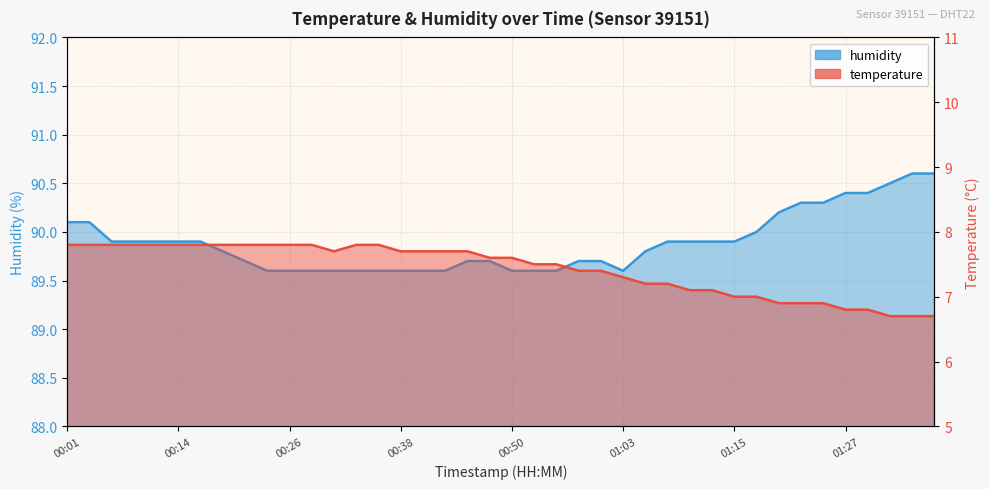

What is the difference between the highest and lowest values at 01:30?

83.6